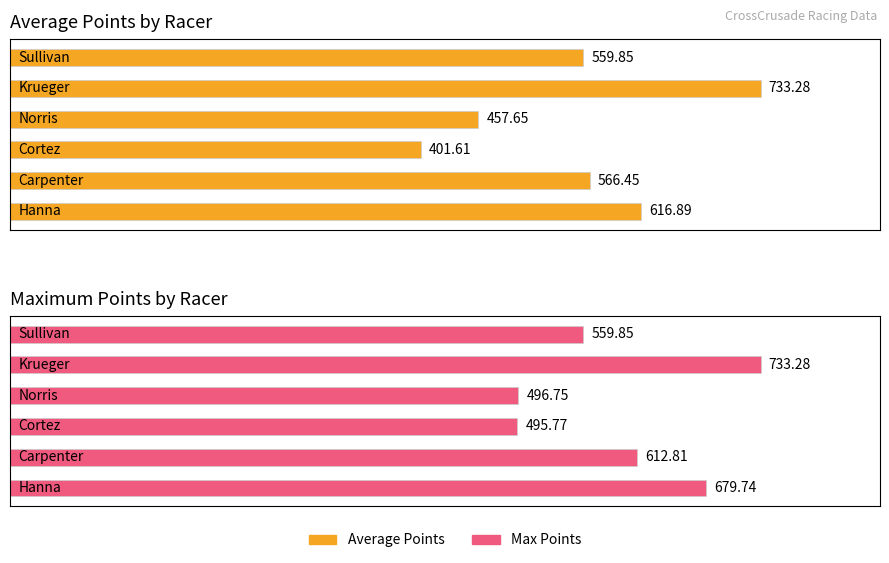

What is the minimum value shown in the chart?

401.6